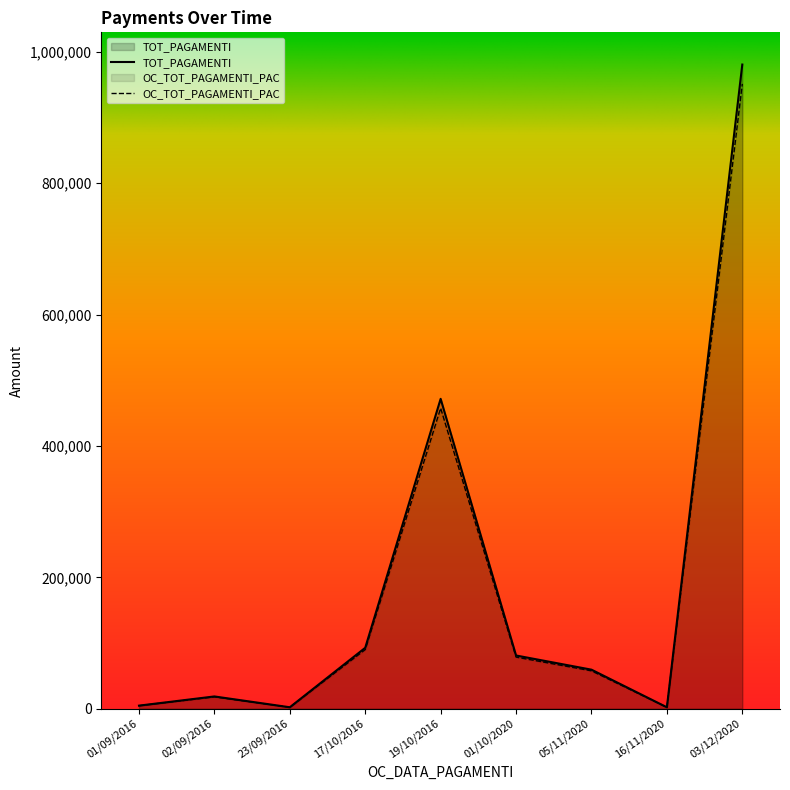

At which label does OC_TOT_PAGAMENTI_PAC first exceed 57651?

17/10/2016